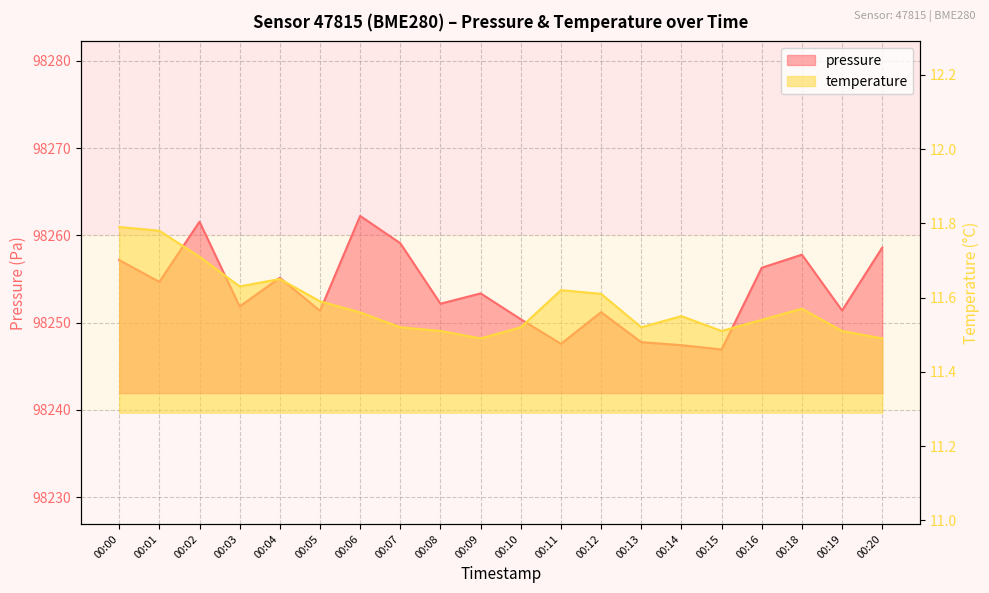

What is the smallest value displayed?

11.5